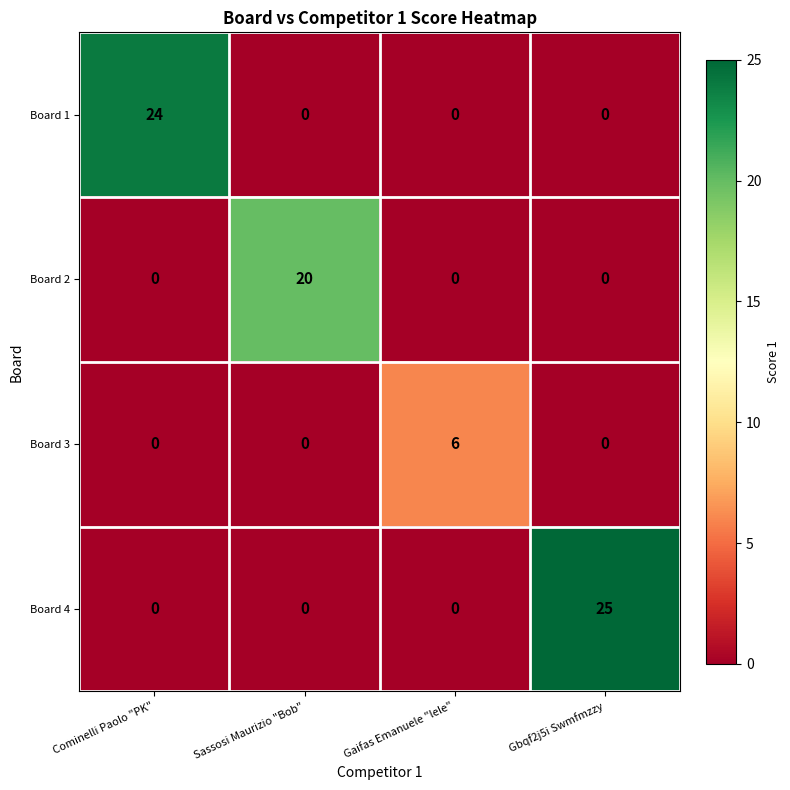

What is the total value across all series at Gbqf2j5i Swmfmzzy?

25